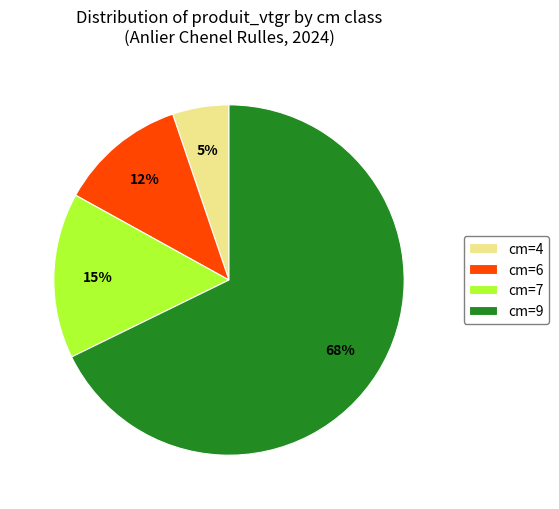

What is the smallest slice in the pie chart?

cm=4